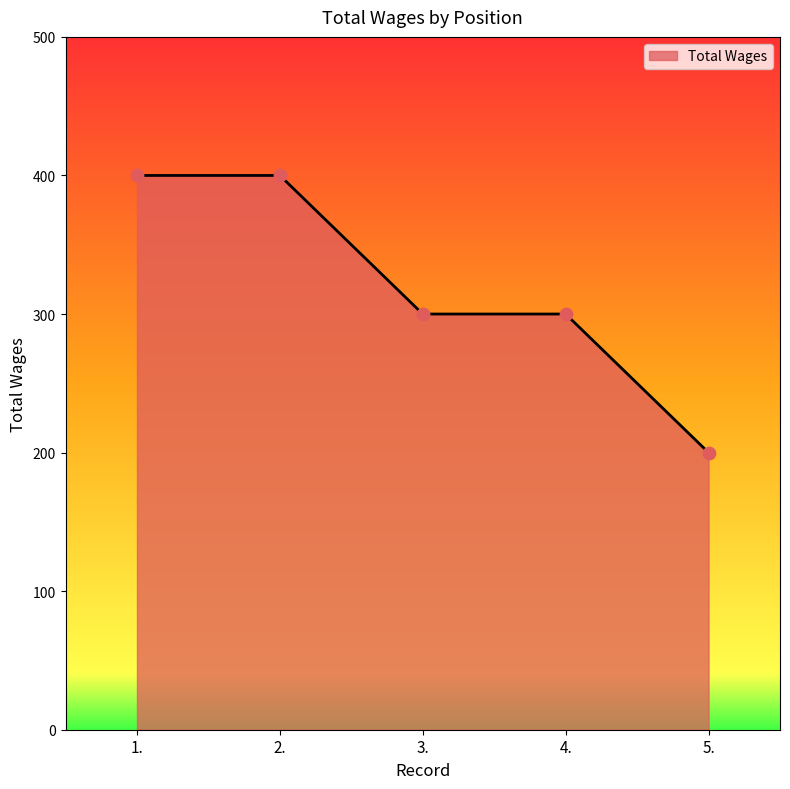

What is the change in value from 1. to 5.?

-200